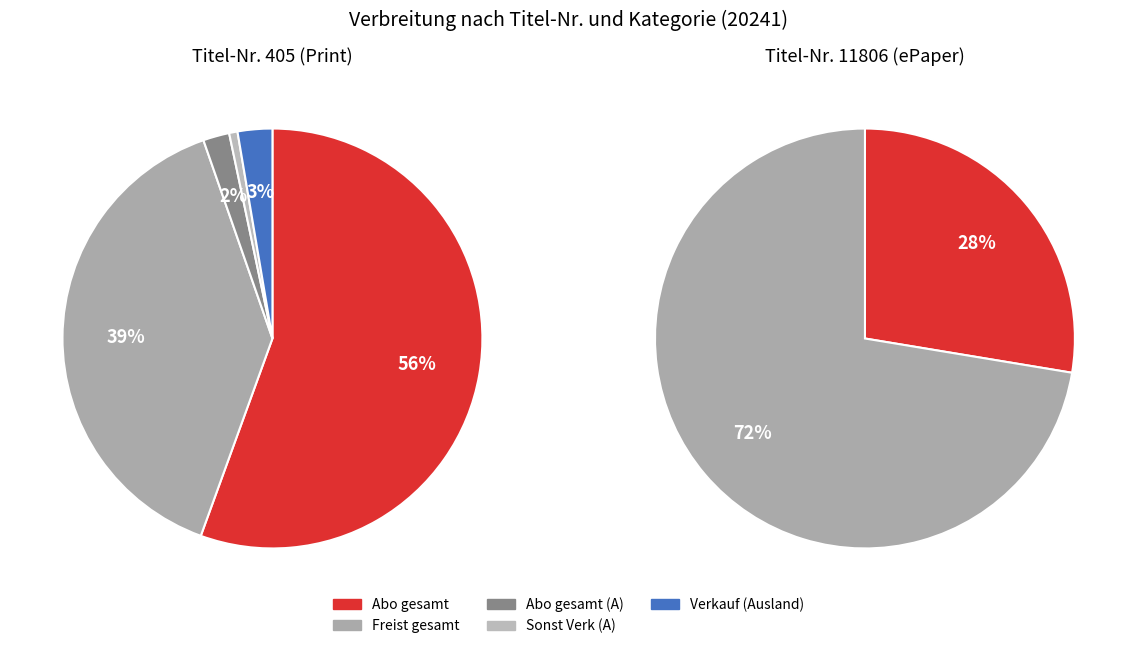

Rank the series at Verkauf (Ausland) from highest to lowest value.

Titel-Nr. 405 (Print), Titel-Nr. 11806 (ePaper)